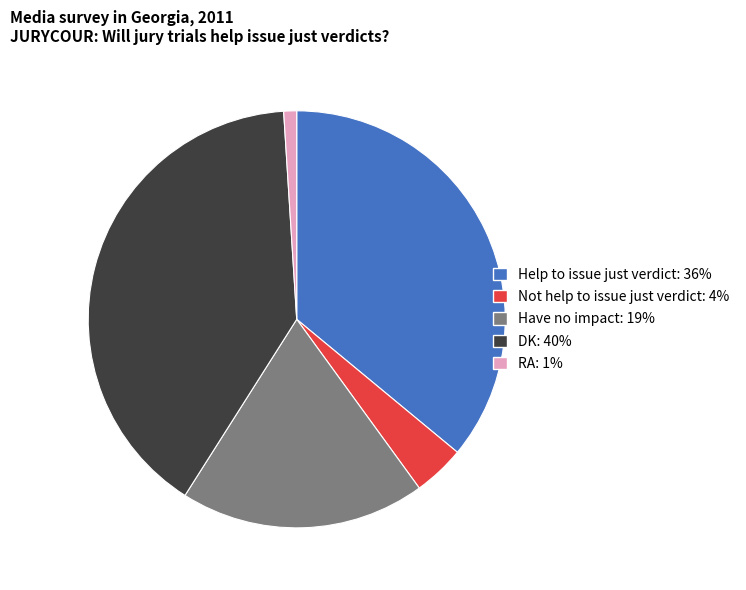

Which has a higher value, Have no impact or DK?

DK